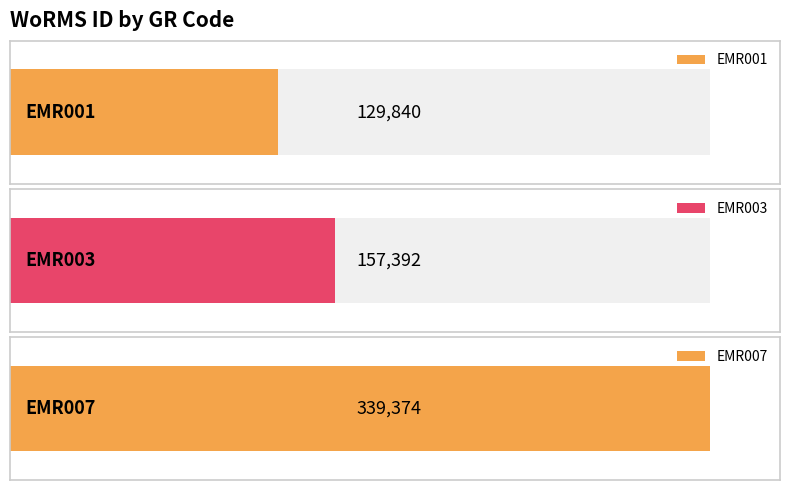

What is the difference between the values at EMR007 and EMR001?

209534